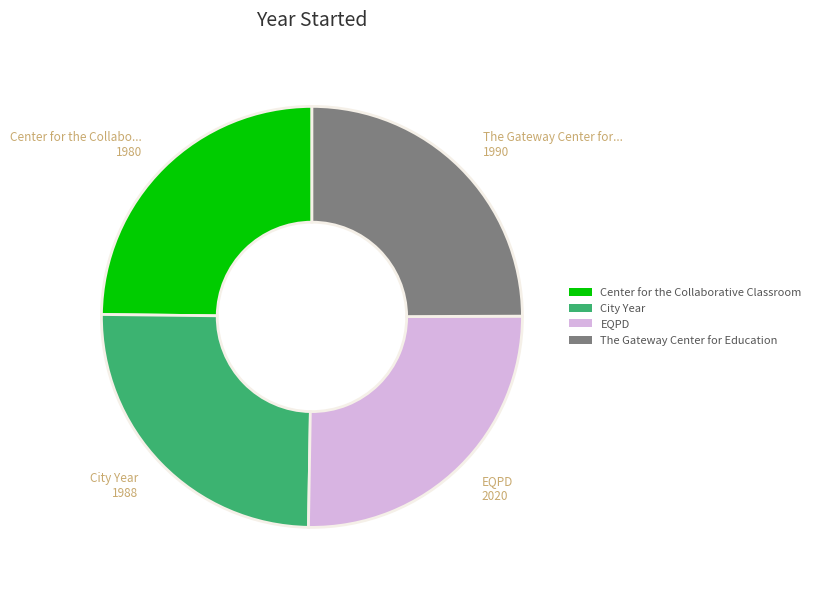

Count the number of slices in the pie.

4